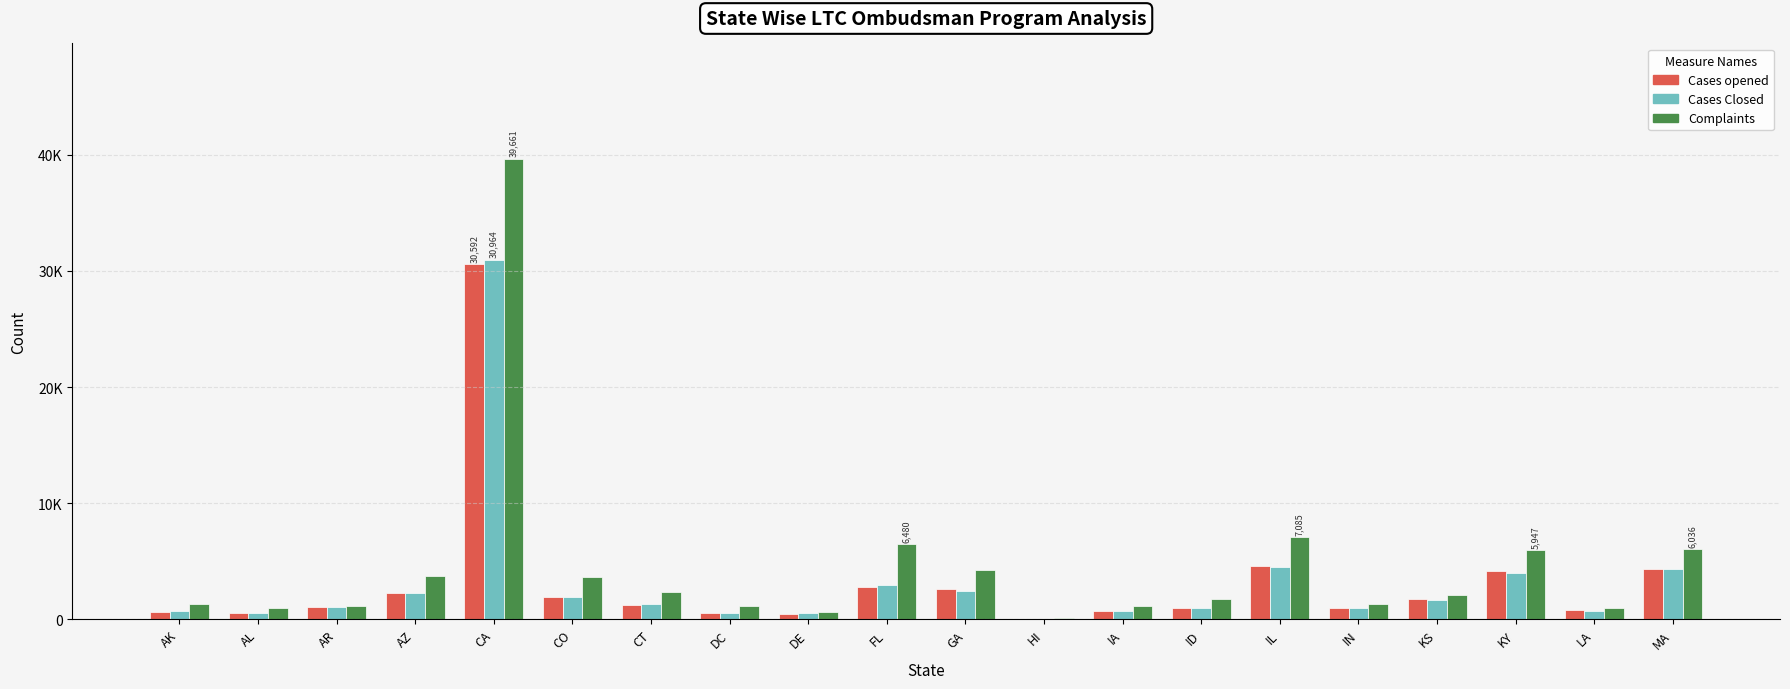

What is the spread (max minus min) of values at IN?

359